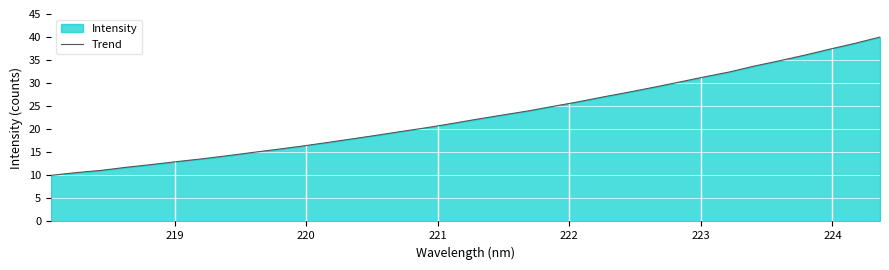

What is the greatest value displayed?

40.0